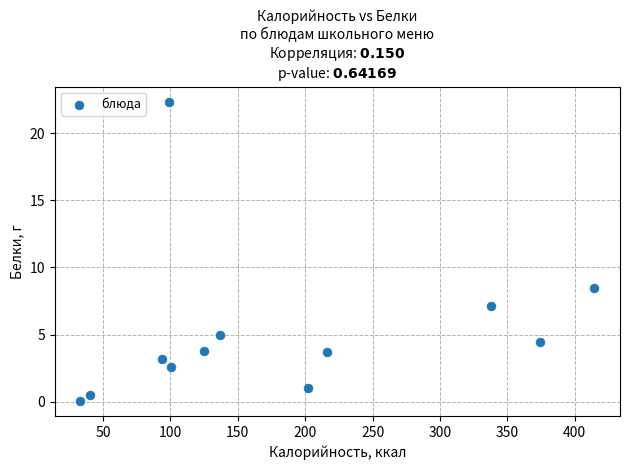

What Y value in the scatter plot is closest to 11?

8.5